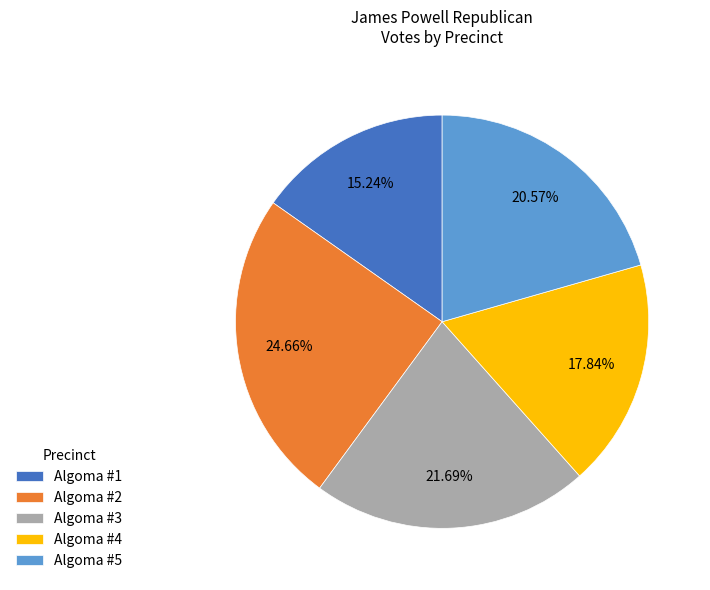

Between Algoma #5 and Algoma #1, which is larger?

Algoma #5